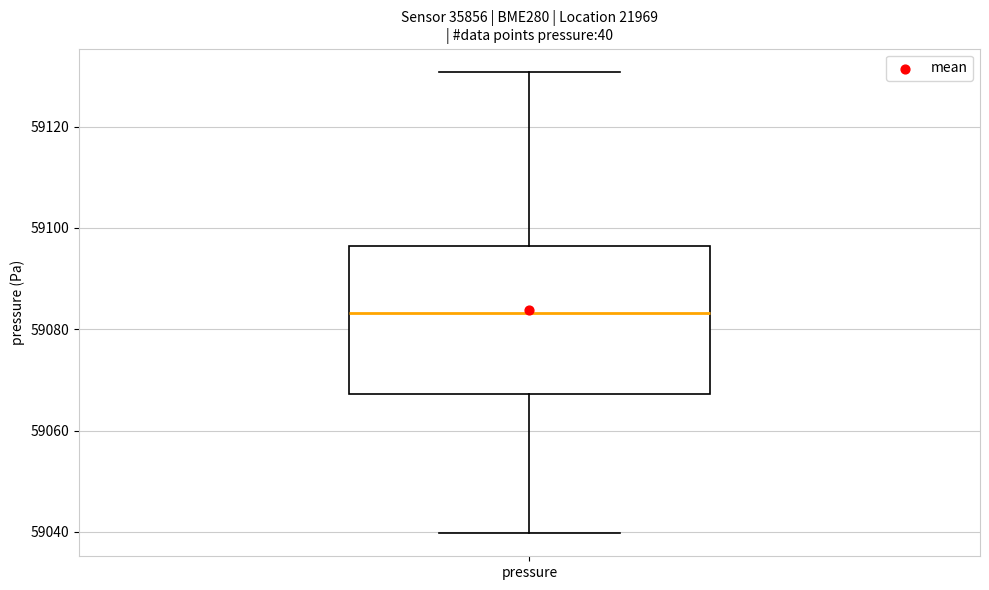

Where does the median line of the box for pressure sit on the y-axis? The values are not printed on the chart, so give them approximately, as read against the axis.

59084